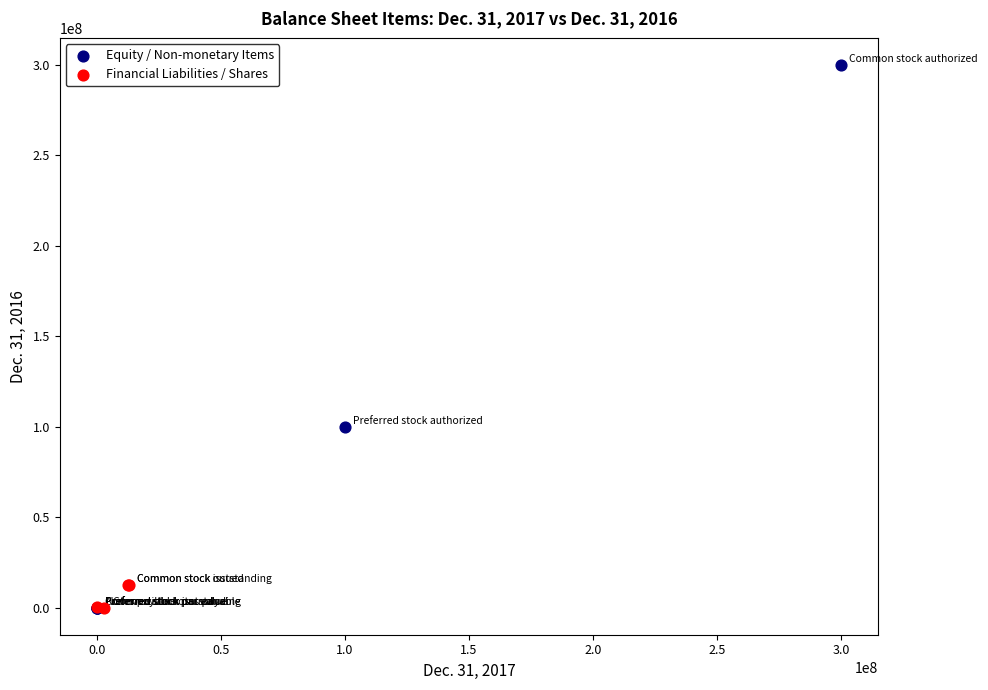

Which series contains the highest Y value?

Equity / Non-monetary Items